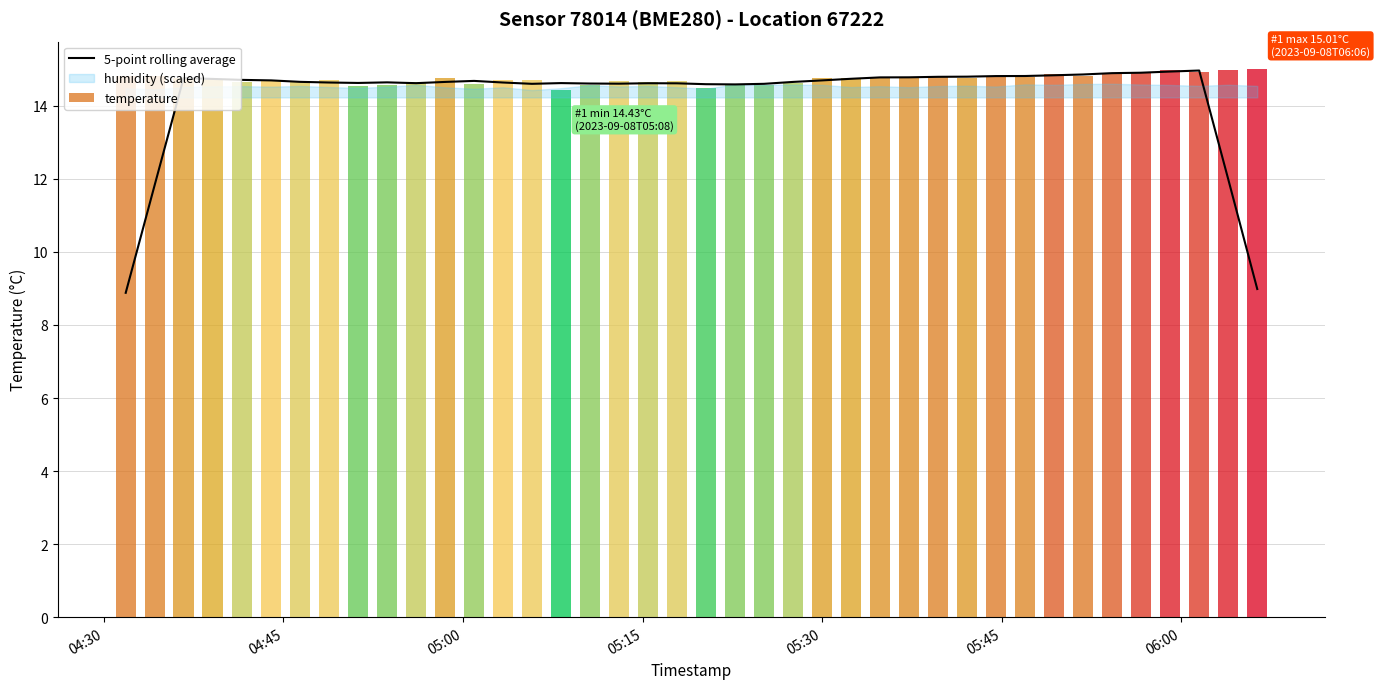

What is the maximum value for 5-point rolling average?

15.0